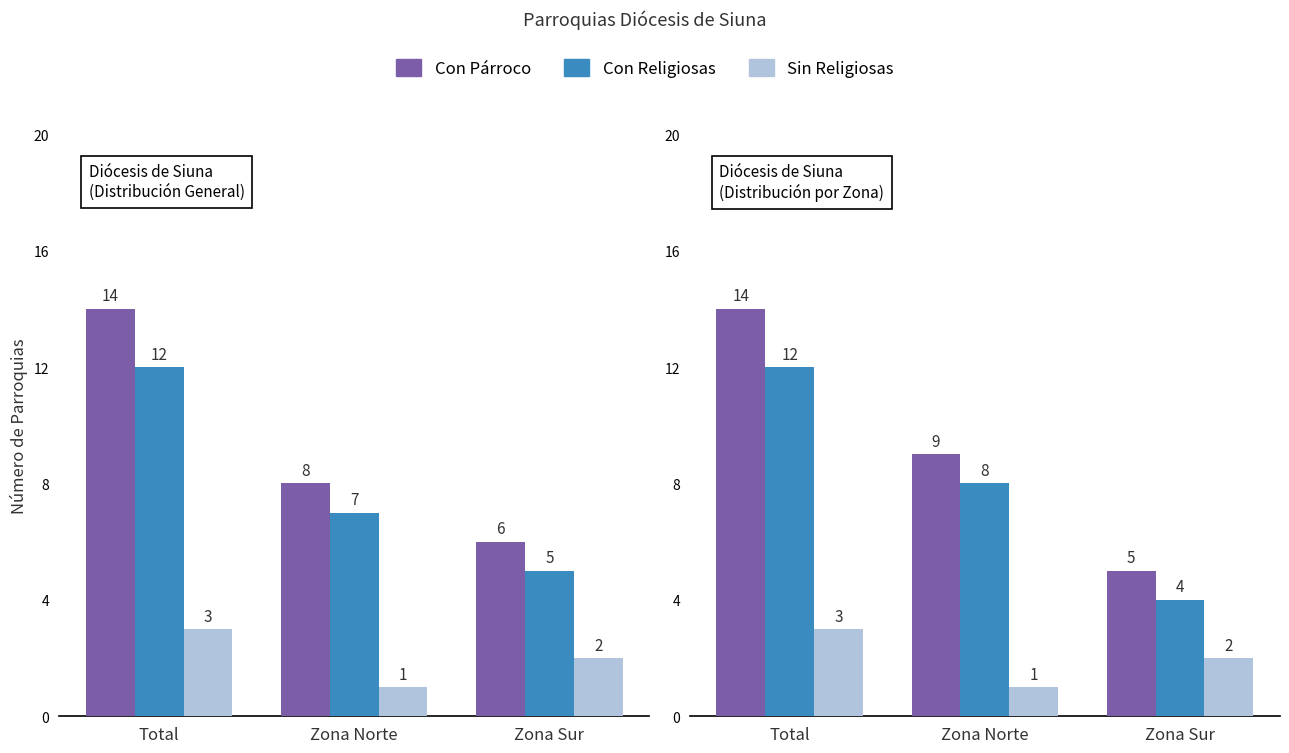

Rank the series at Total from highest to lowest value.

Con Párroco, Con Religiosas, Sin Religiosas